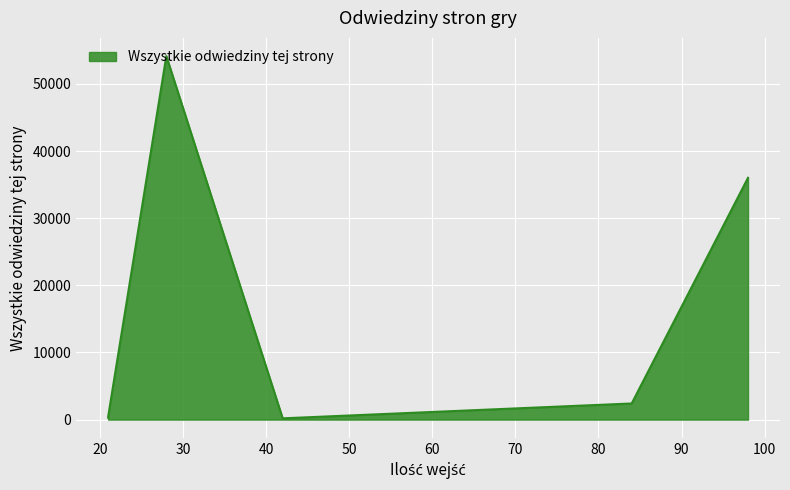

What is the difference between the maximum and minimum values?

53965